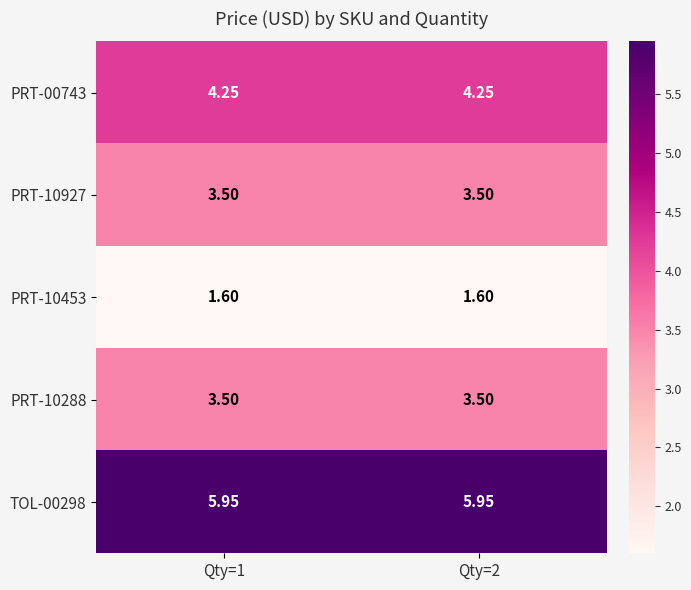

Is the value of PRT-00743 at Qty=2 greater than the value of PRT-10453 at Qty=2?

Yes